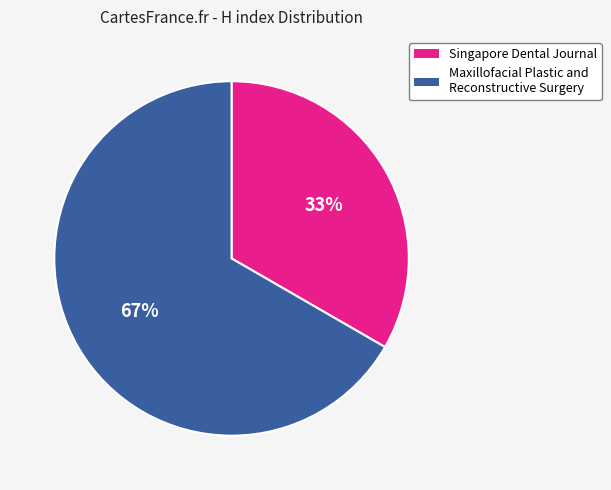

How many slices are in this pie chart?

2